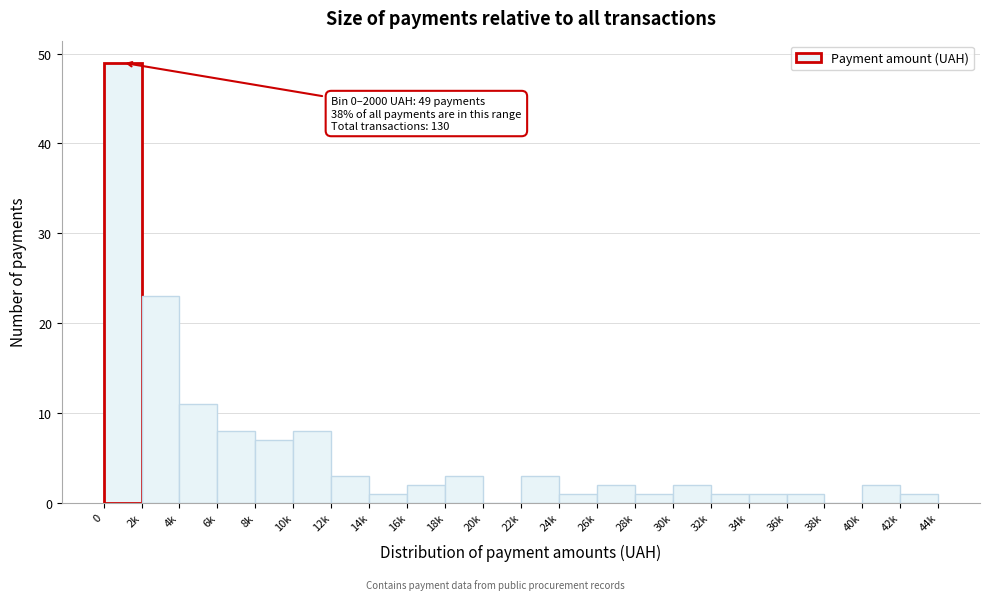

Reading right to left, extract all data points from this chart.

42k=1	40k=2	38k=0	36k=1	34k=1	32k=1	30k=2	28k=1	26k=2	24k=1	22k=3	20k=0	18k=3	16k=2	14k=1	12k=3	10k=8	8k=7	6k=8	4k=11	2k=23	0=49